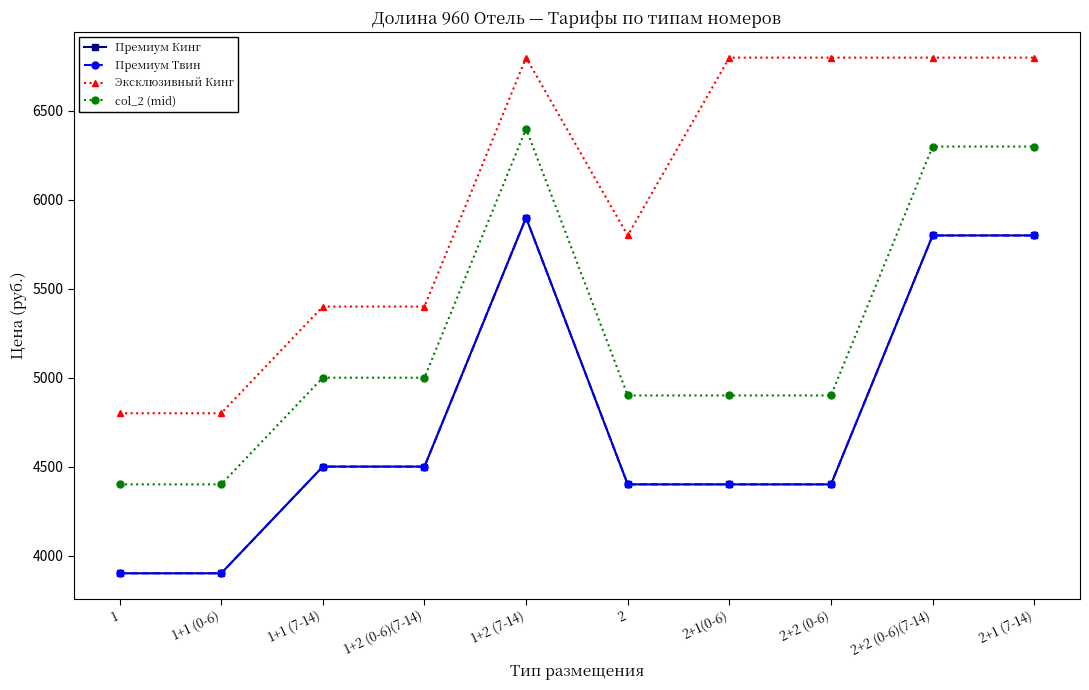

What is the difference between the maximum and minimum values in the Премиум Кинг series?

2000